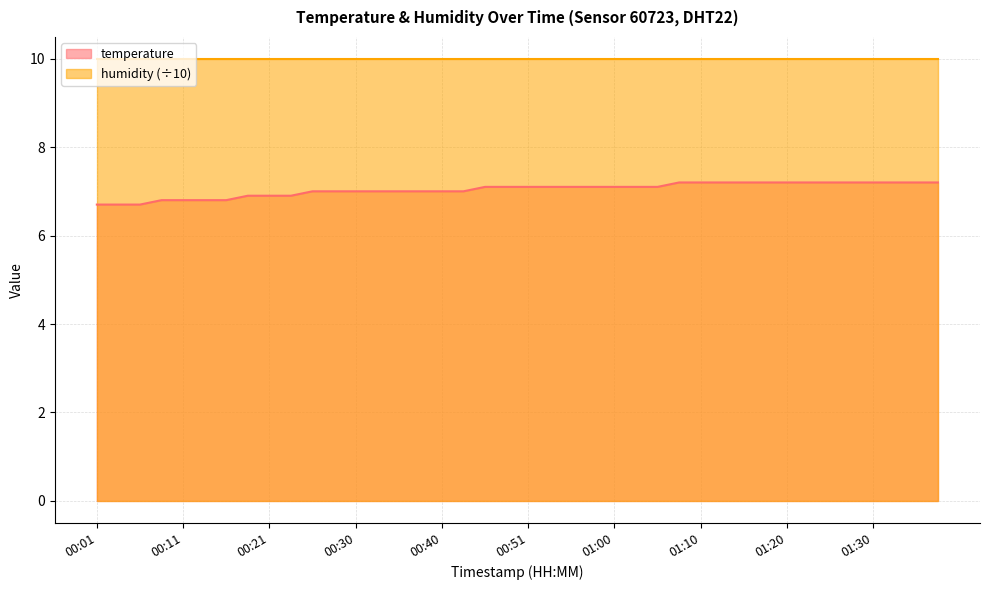

What is the change in value from 00:03 to 01:10?

+0.5